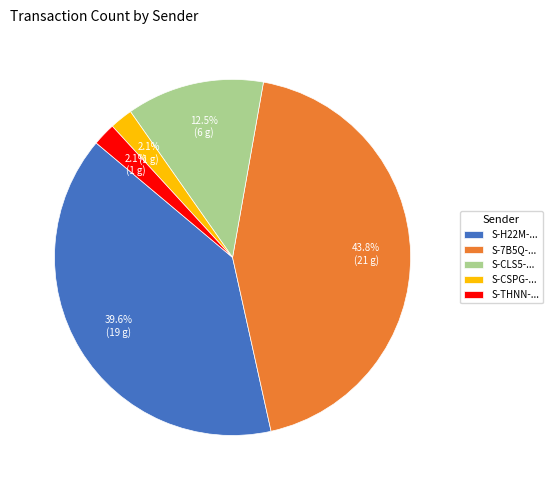

Combined, what portion of the pie is S-H22M-... and S-THNN-...?

41.7%